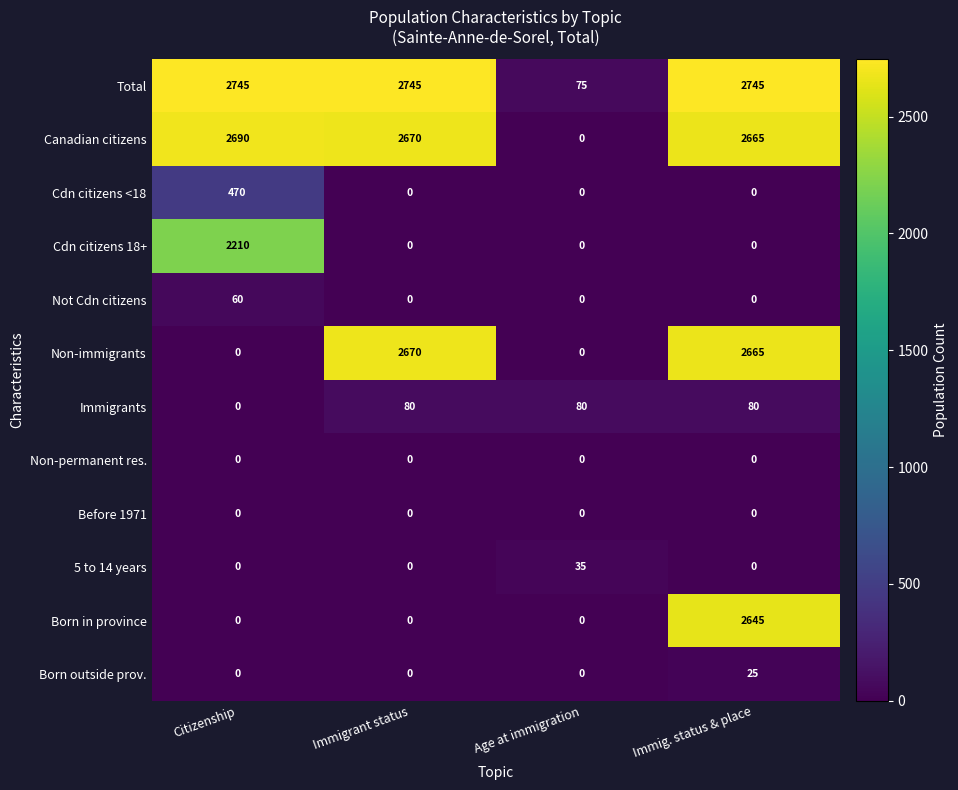

Which series changed the most between Citizenship and Immigrant status?

Non-immigrants